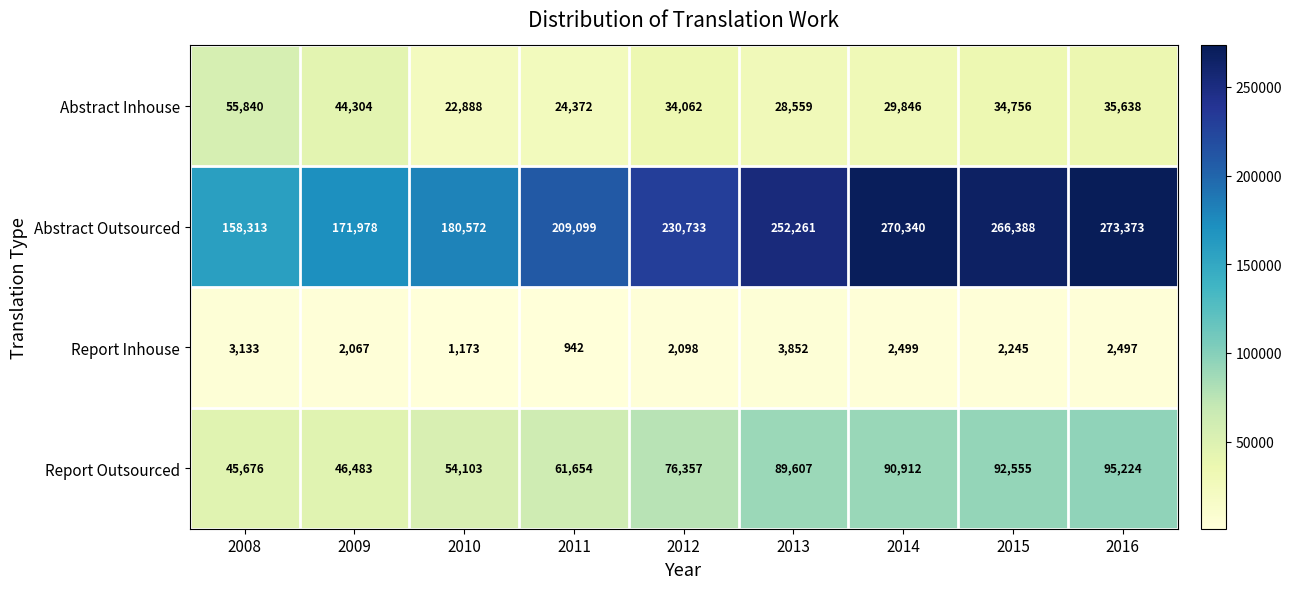

Read the Report Outsourced value at 2008.

45676